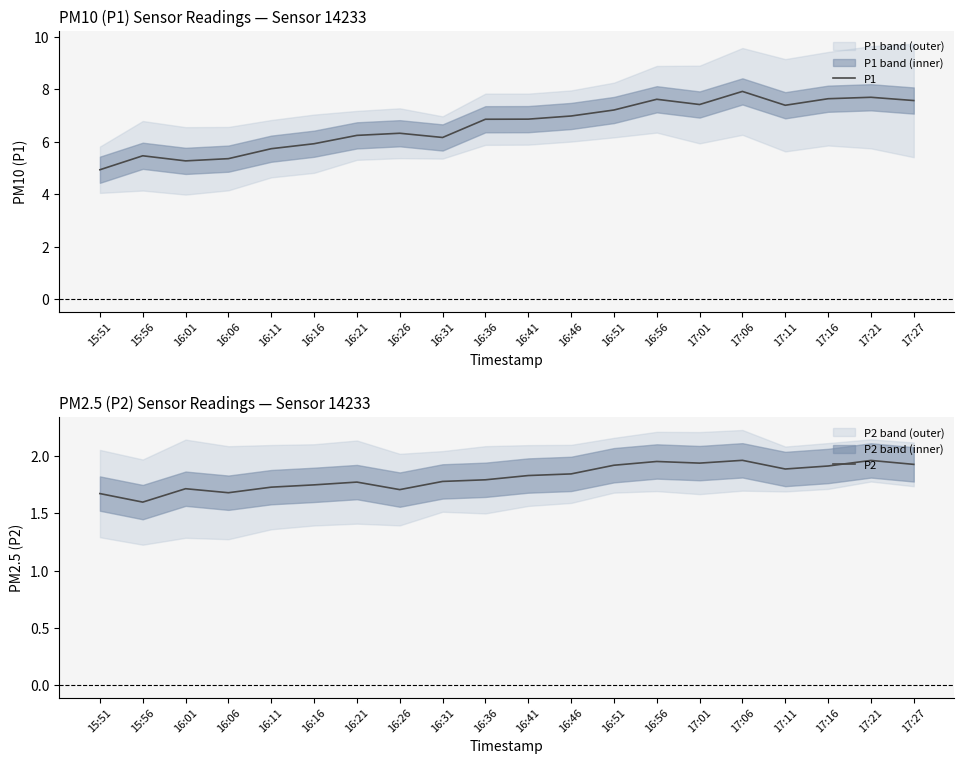

Which series has the largest total across all categories?

P1